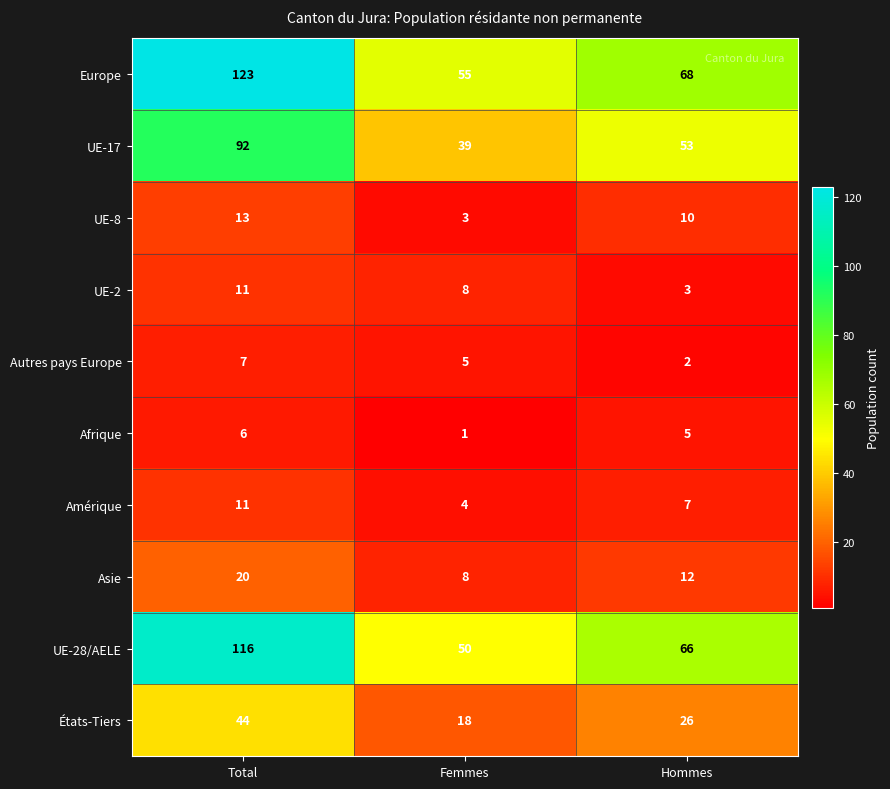

Which series has the widest spread of values?

Europe